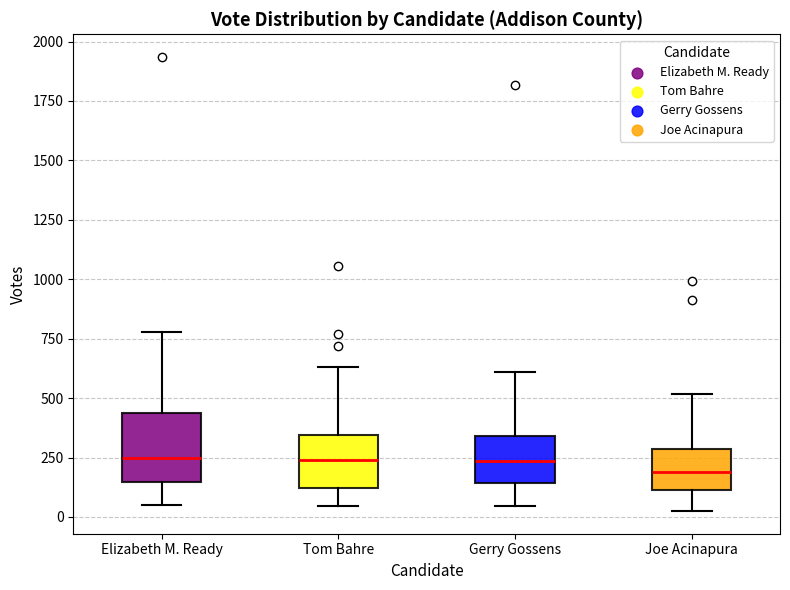

Reading left to right, transcribe this box plot: for each box, give where its median line is, the range the box spans, and where its two whiskers end, as read against the y-axis. The values are not printed on the chart, so give them approximately, as read against the axis.

Elizabeth M. Ready: median 250, box 150 to 450, whiskers 50 to 800
Tom Bahre: median 250, box 100 to 350, whiskers 50 to 650
Gerry Gossens: median 250, box 150 to 350, whiskers 50 to 600
Joe Acinapura: median 200, box 100 to 300, whiskers 50 to 500